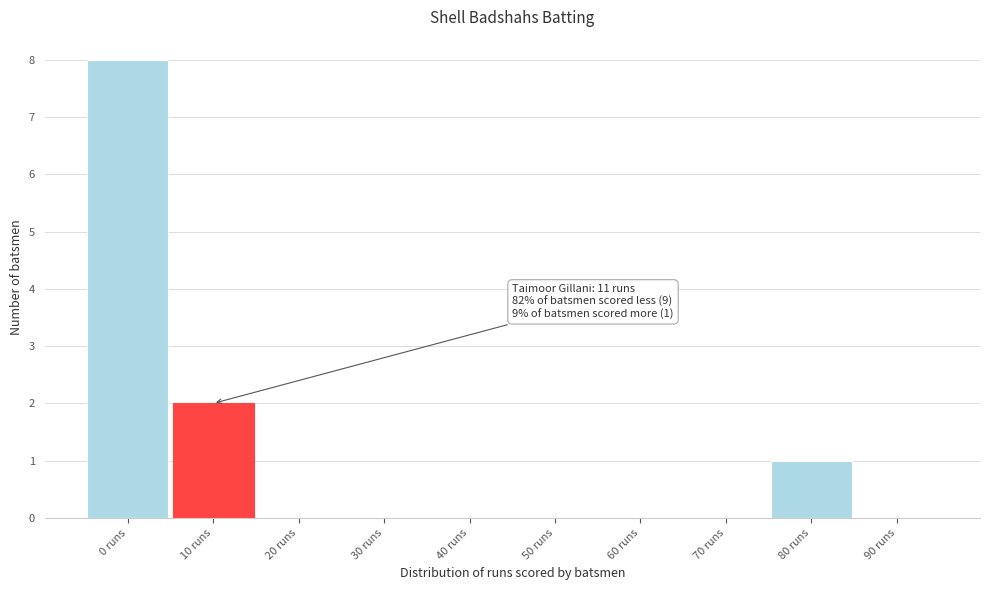

Reading left to right, extract all data points from this chart.

0 runs=8	10 runs=2	20 runs=0	30 runs=0	40 runs=0	50 runs=0	60 runs=0	70 runs=0	80 runs=1	90 runs=0